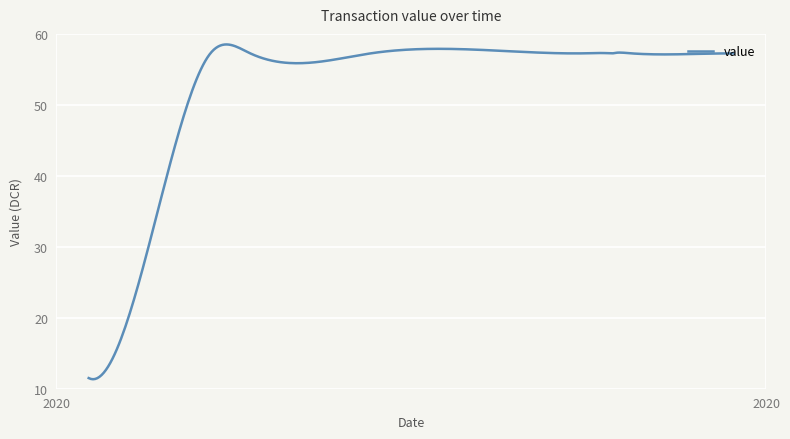

What is the maximum value shown in the chart?

58.5